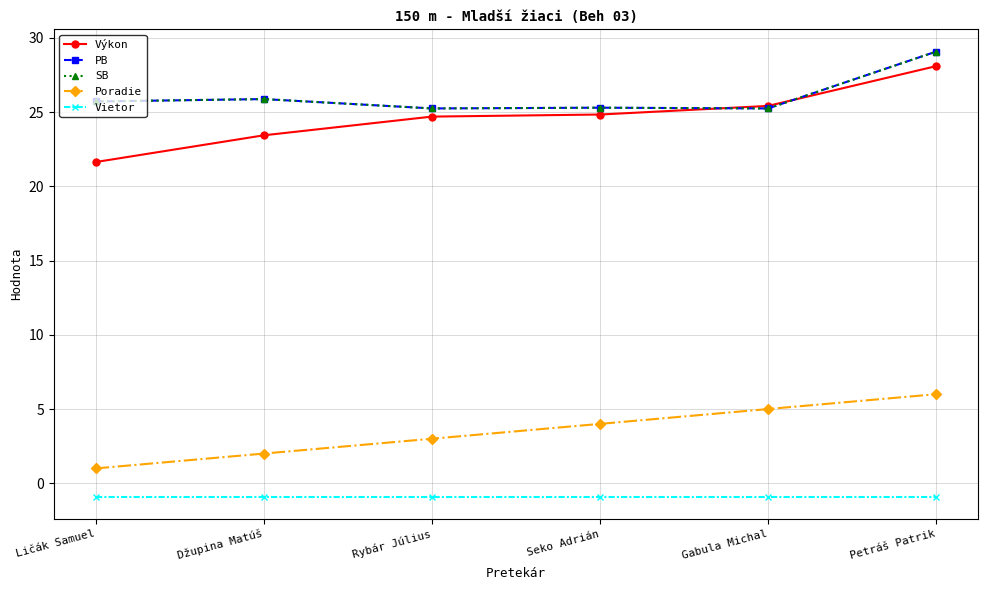

Reading right to left, extract all data points from this chart.

Výkon: 28.1	25.4	24.8	24.7	23.4	21.6
PB: 29.1	25.2	25.3	25.2	25.9	25.7
SB: 29.1	25.2	25.3	25.2	25.9	25.7
Poradie: 6.0	5.0	4.0	3.0	2.0	1.0
Vietor: -0.9	-0.9	-0.9	-0.9	-0.9	-0.9